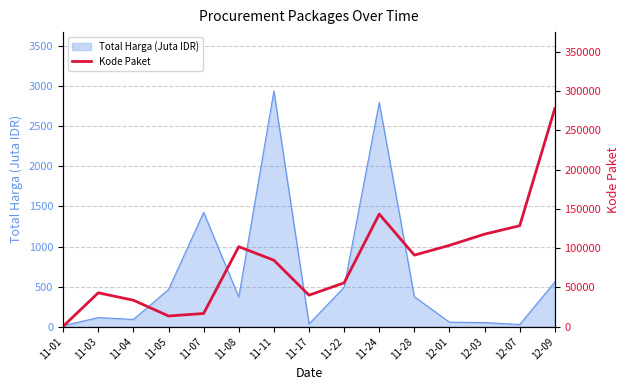

Count the number of categories in the chart.

15